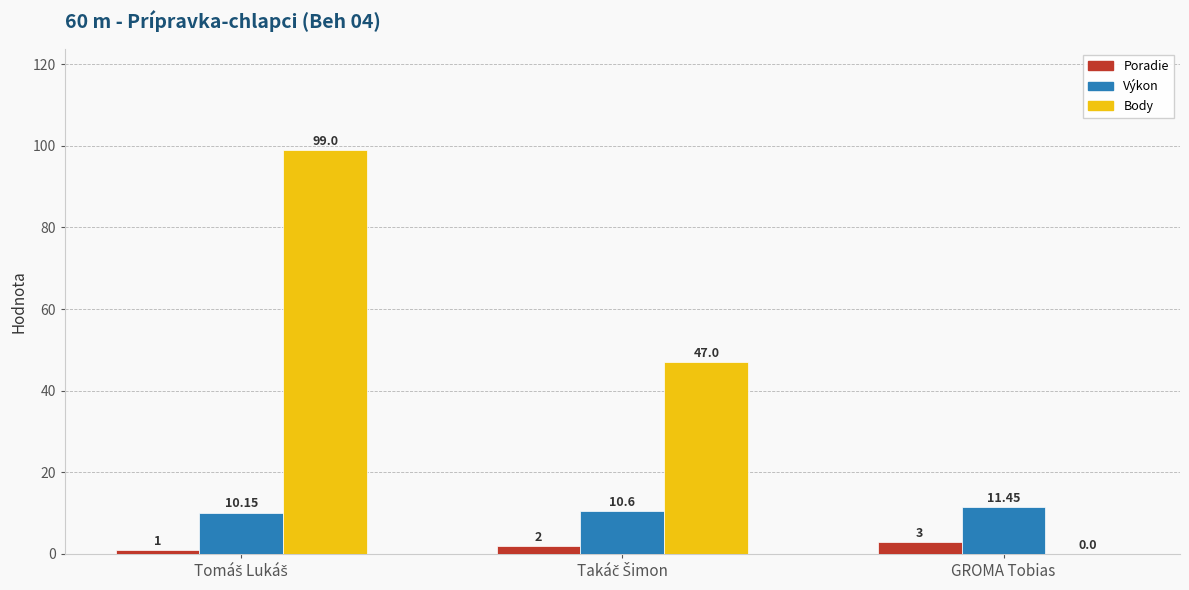

What is the sum of all Výkon values?

32.2